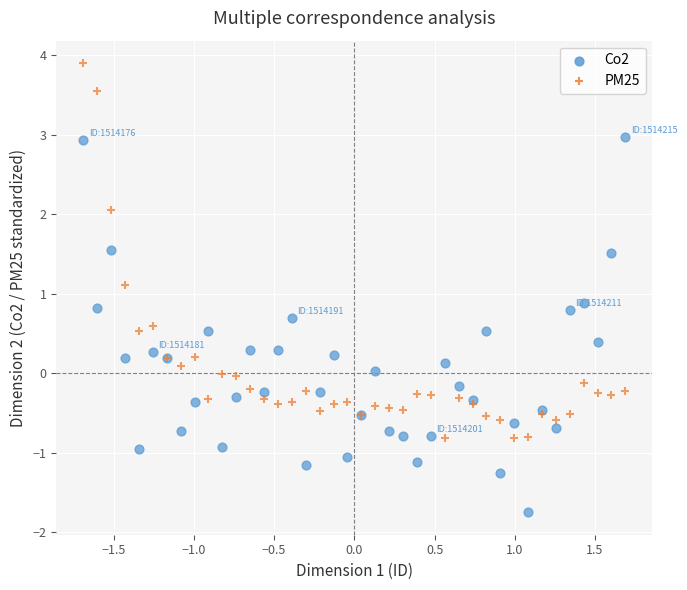

Which series reaches the minimum Y coordinate?

Co2